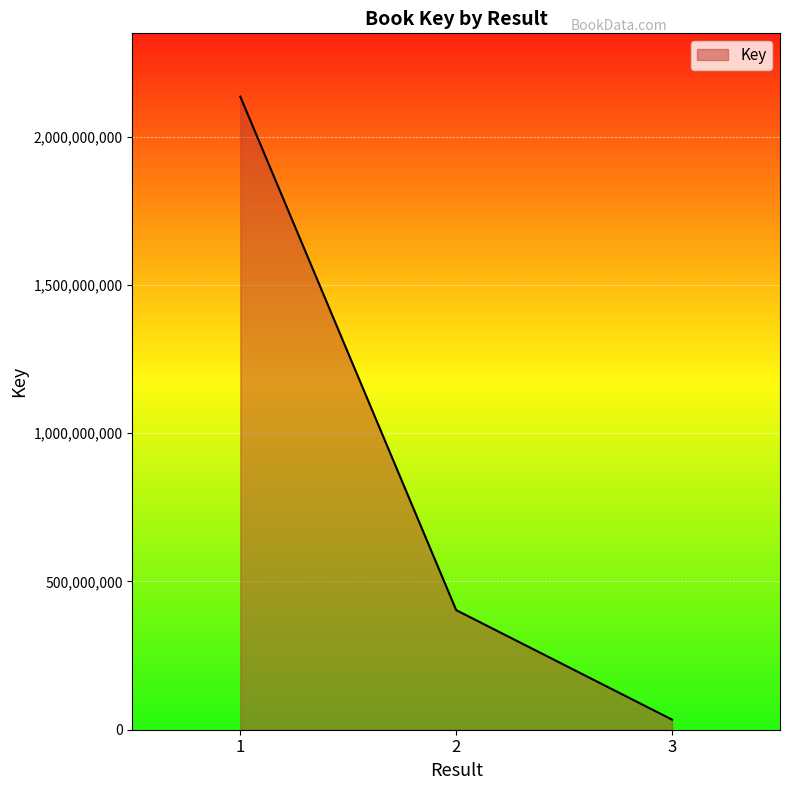

How many series are shown in this chart?

1